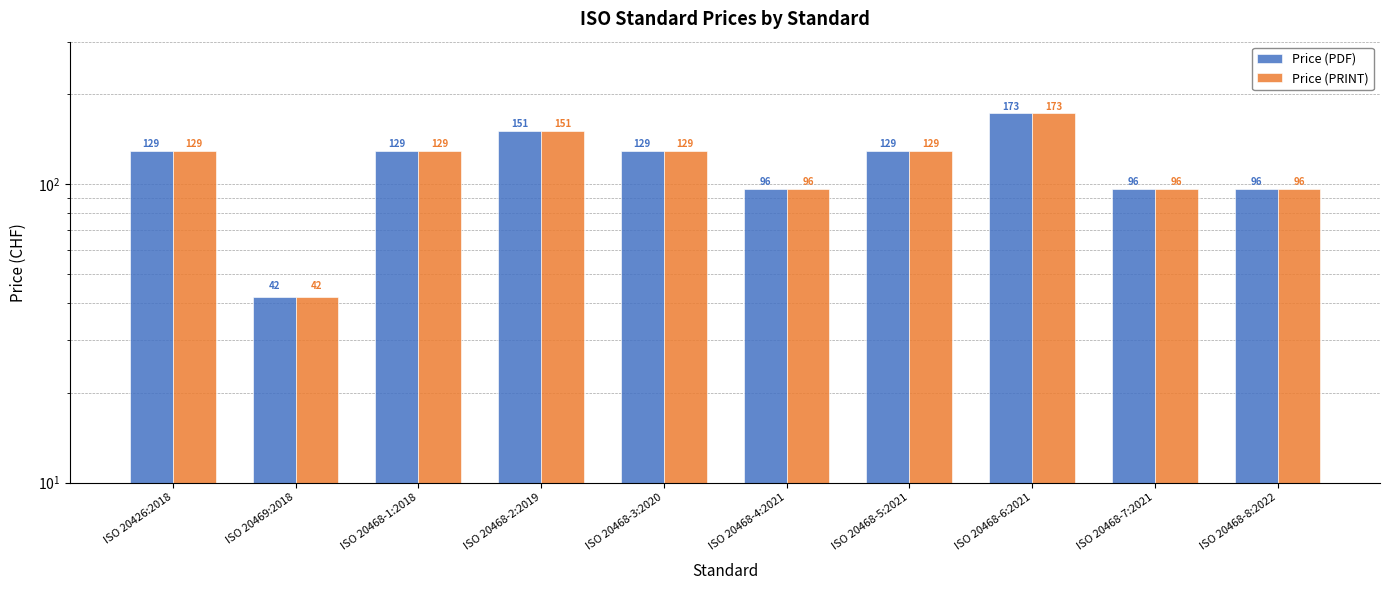

Count the Price (PRINT) values in the range 96 to 129.

7